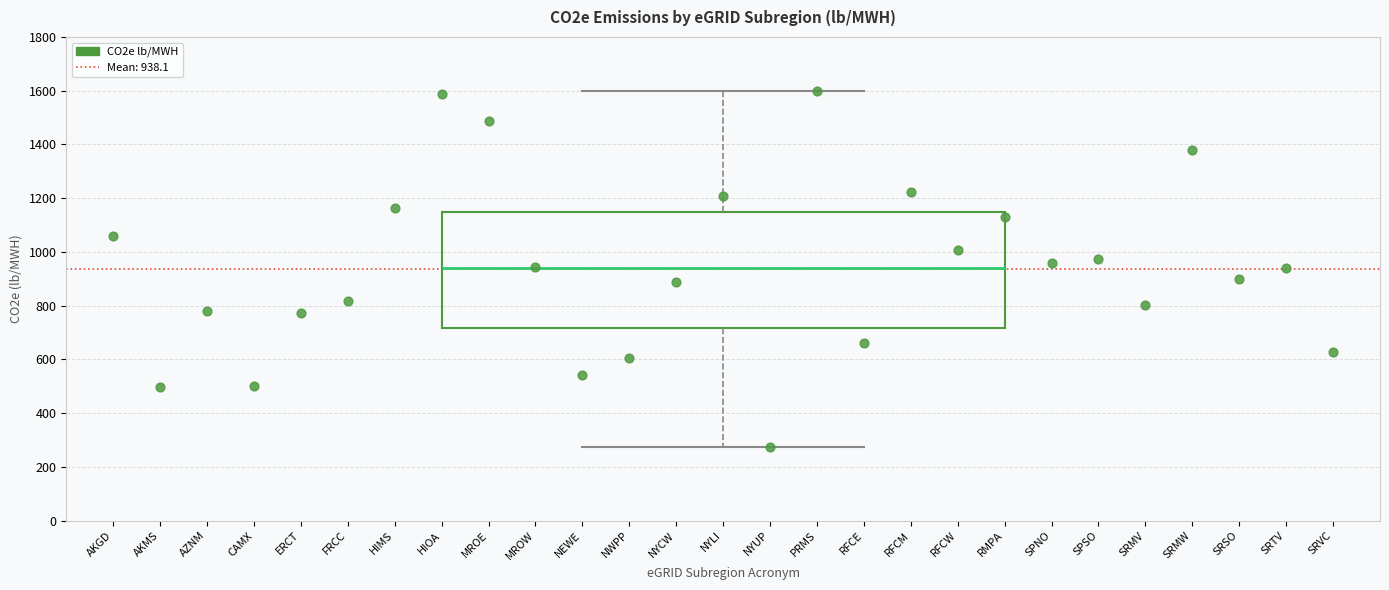

Where does the lower whisker of the box for NYLI end on the y-axis? The values are not printed on the chart, so give them approximately, as read against the axis.

280